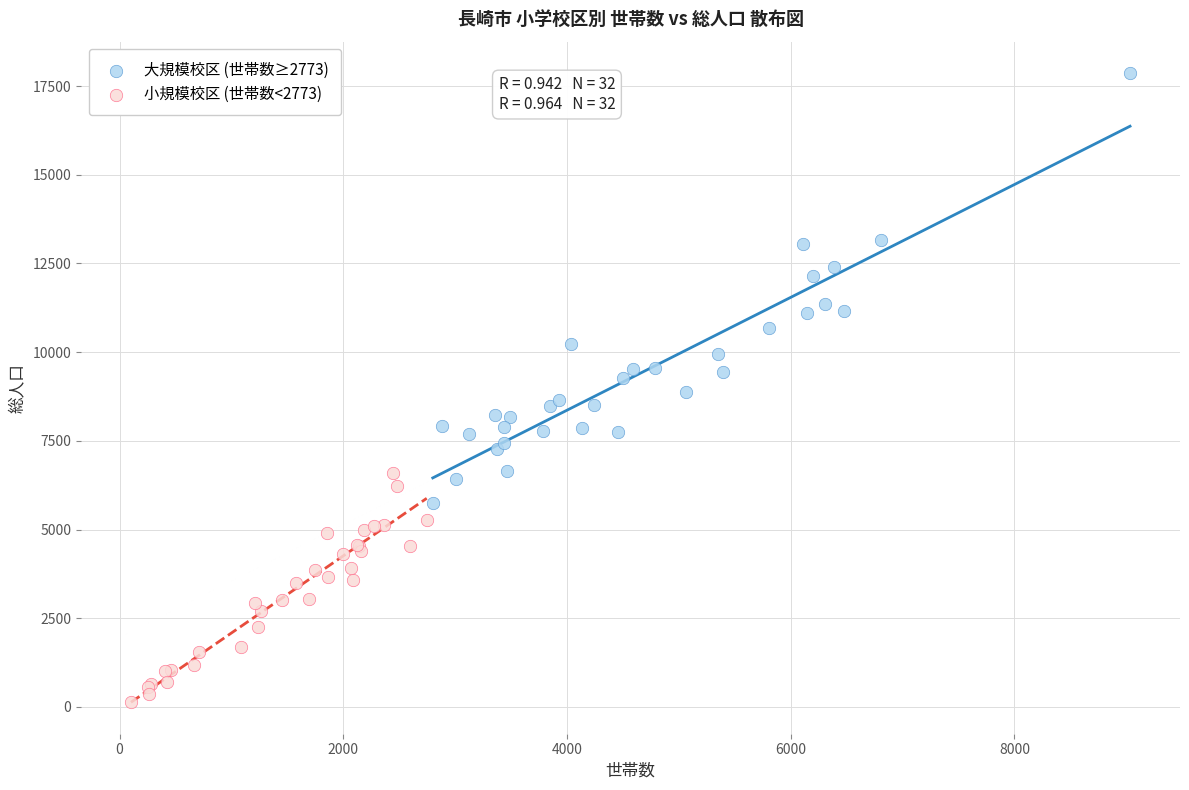

Which series contains the lowest Y value?

小規模校区 (世帯数<2773)